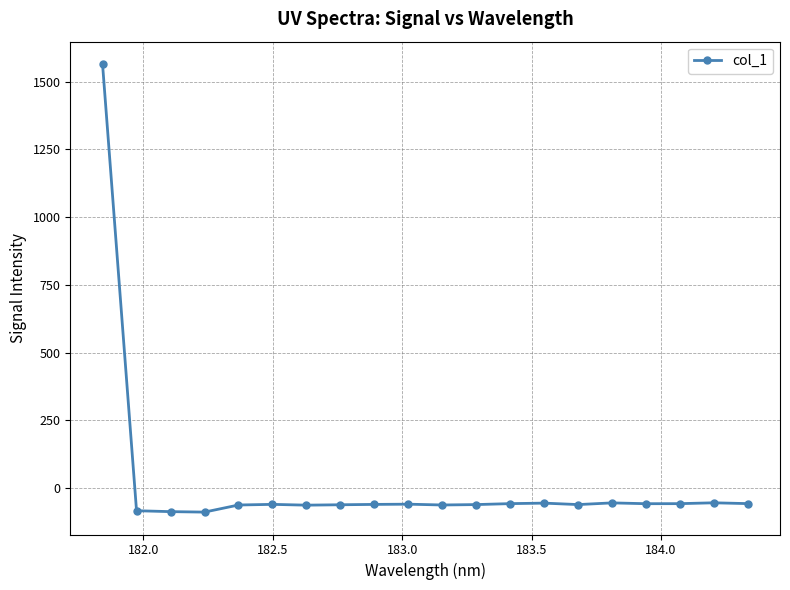

What is the difference between the maximum and second lowest values?

1652.0